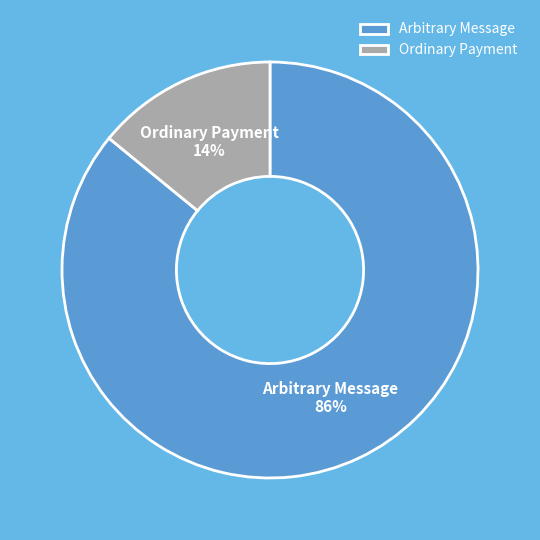

What percentage is the Ordinary Payment slice, to the nearest percent?

14%